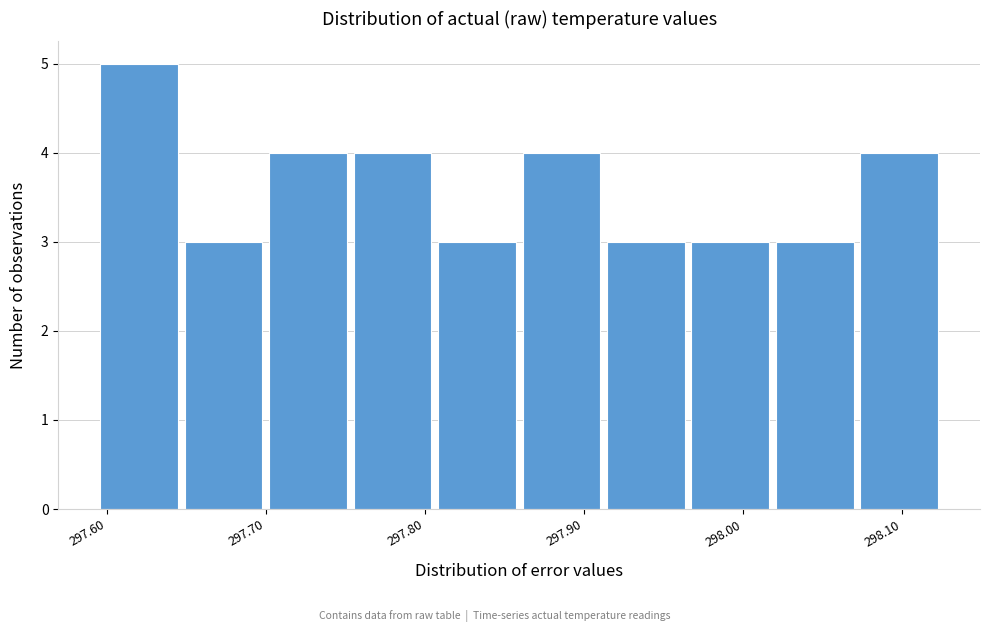

How tall is the bar that spans 297.97 to 298.02 on the x-axis? Neither the bar edges nor the heights are printed on the chart, so give them approximately, as read against the axes.

3